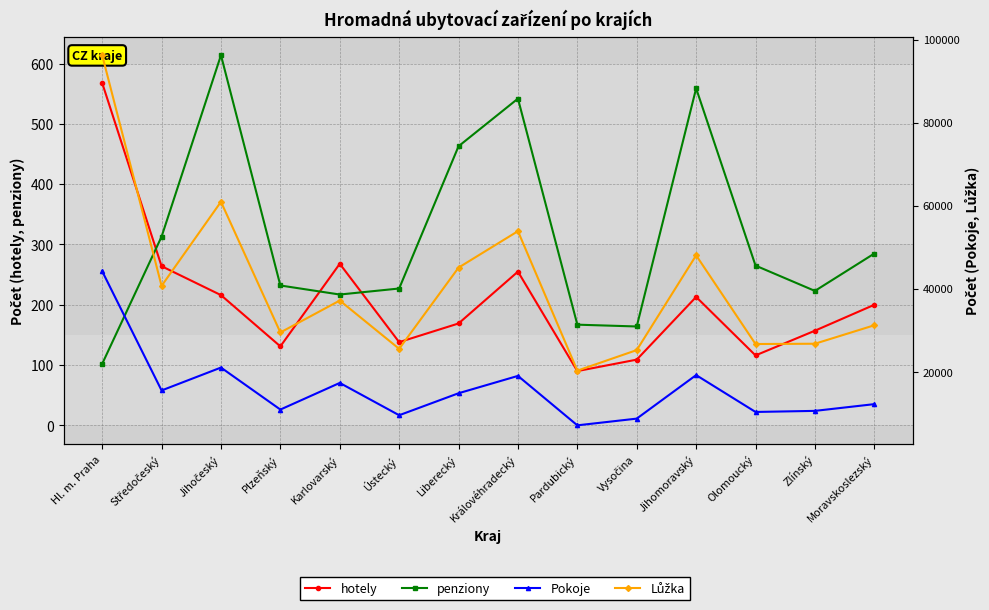

Is it true that hotely equals 216 at Jihočeský?

True